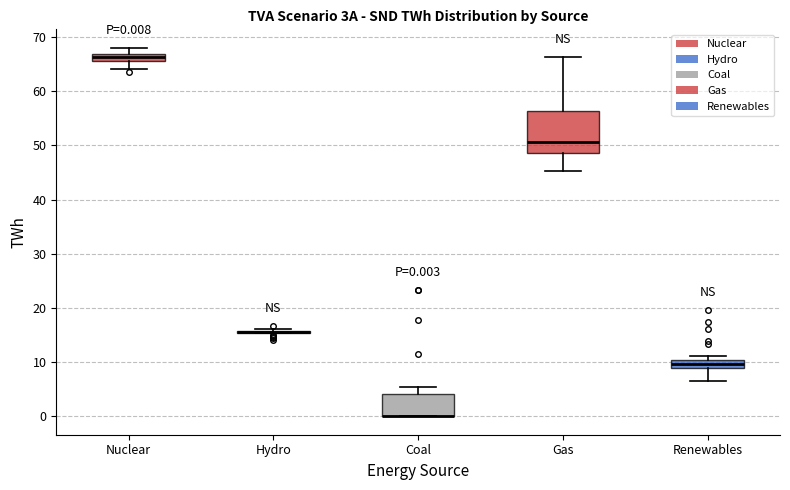

Comparing the boxes themselves (not the whiskers), which one is the tallest?

Gas